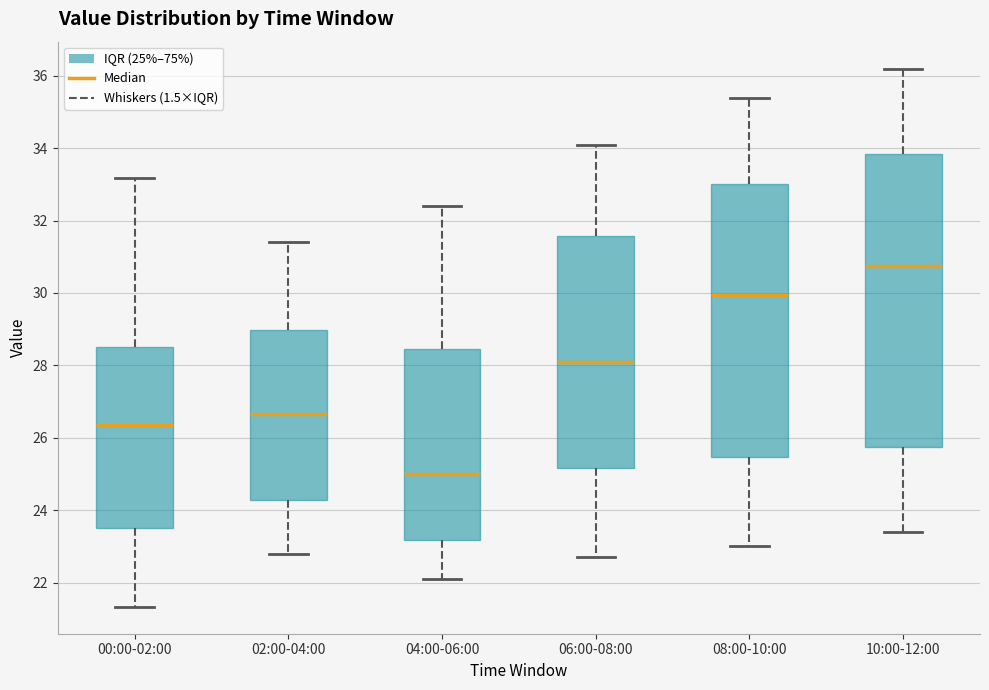

Which box has the lowest median line?

04:00-06:00